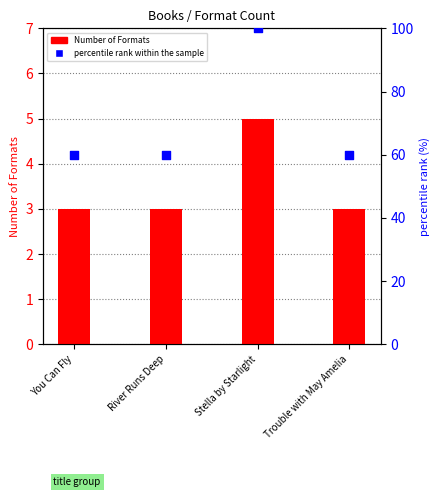

What are all the series names shown in the legend?

Number of Formats, percentile rank within the sample